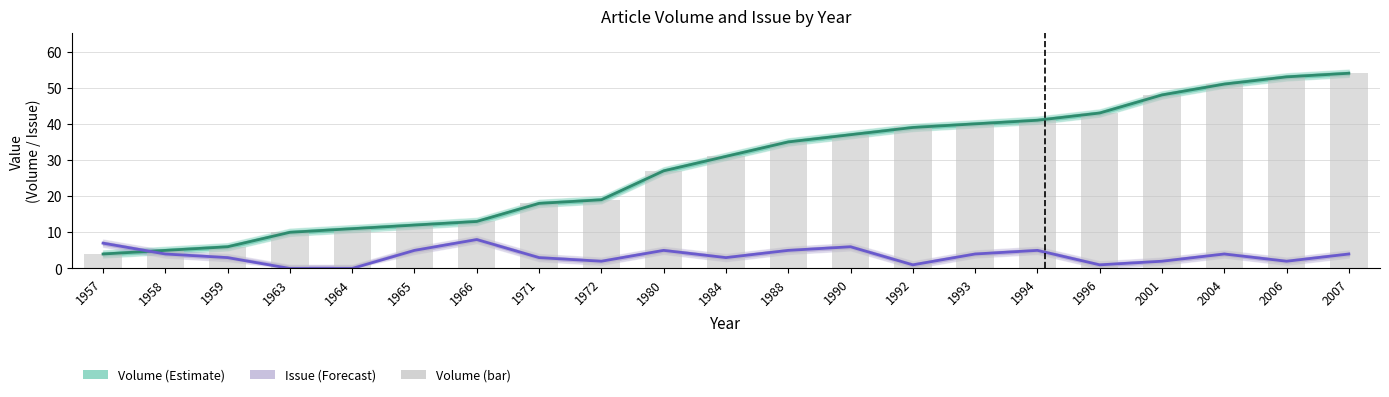

The value of Issue (Forecast) at 1996 is 1. True or false?

True